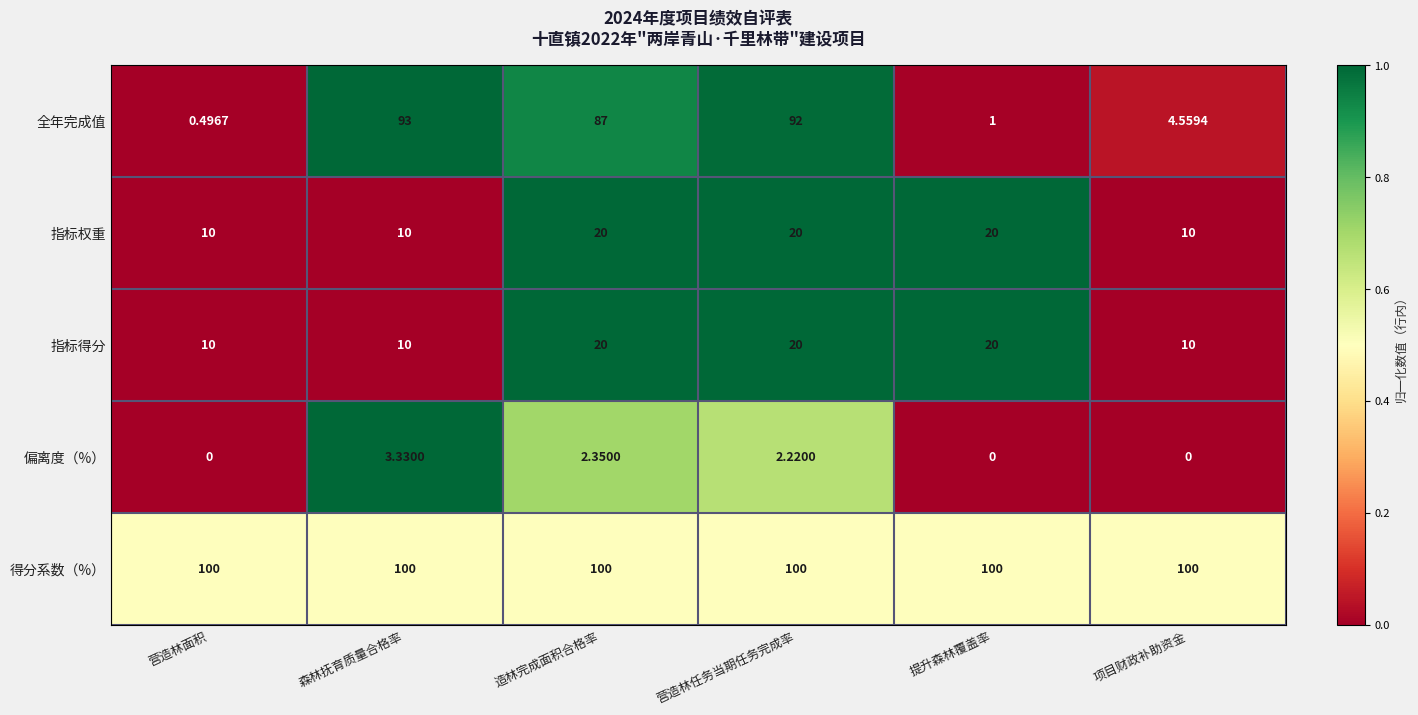

At which category is the sum across all series the highest?

营造林任务当期任务完成率